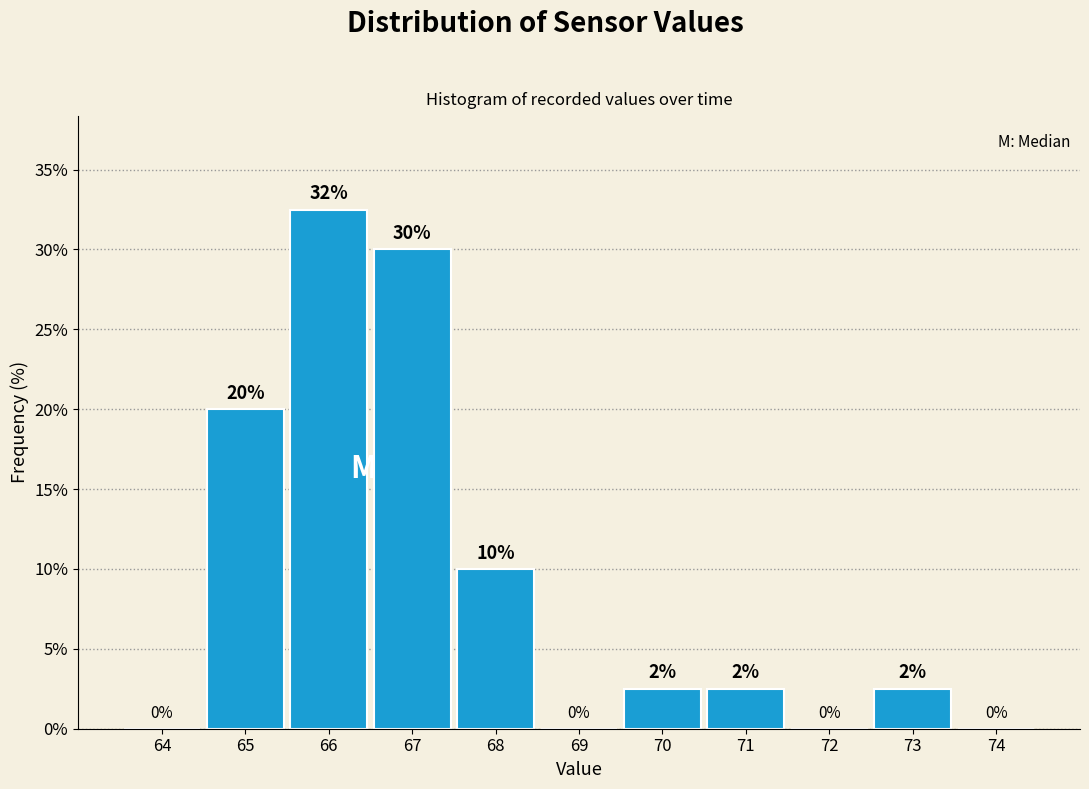

Which has a higher value, 70 or 69?

70